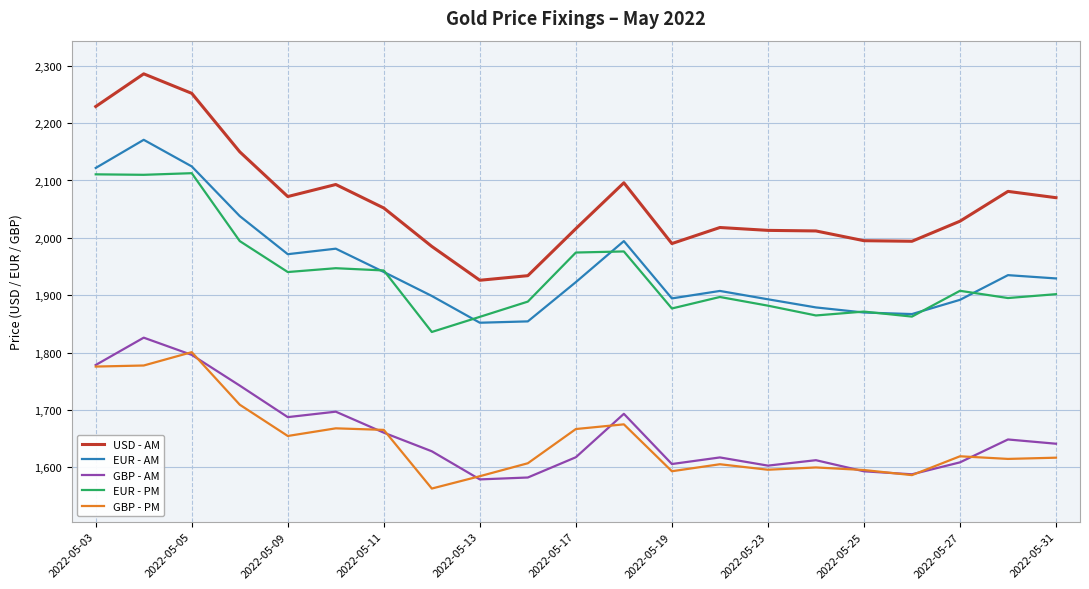

What is the maximum value for GBP - PM?

1800.6